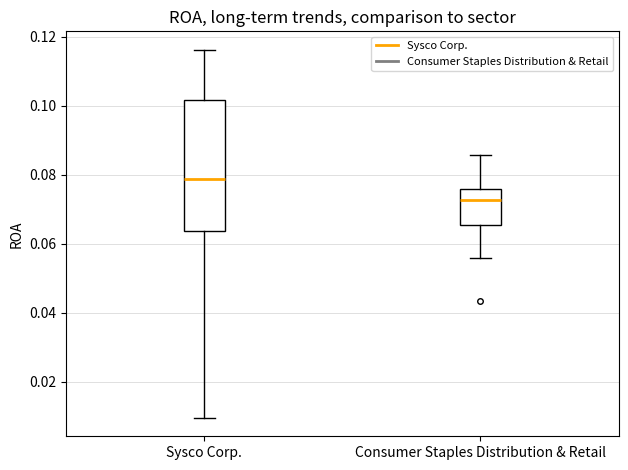

Reading left to right, transcribe this box plot: for each box, give where its median line is, the range the box spans, and where its two whiskers end, as read against the y-axis. The values are not printed on the chart, so give them approximately, as read against the axis.

Sysco Corp.: median 0.078, box 0.064 to 0.102, whiskers 0.010 to 0.116
Consumer Staples Distribution & Retail: median 0.072, box 0.066 to 0.076, whiskers 0.056 to 0.086